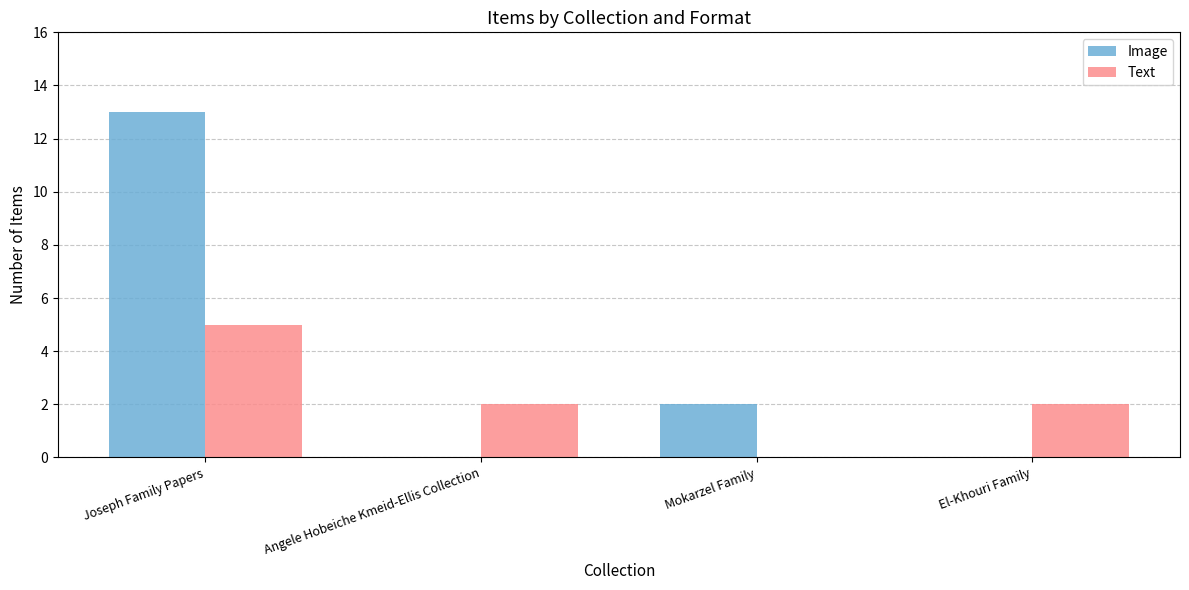

Is it true that Image equals 3 at Mokarzel Family?

False